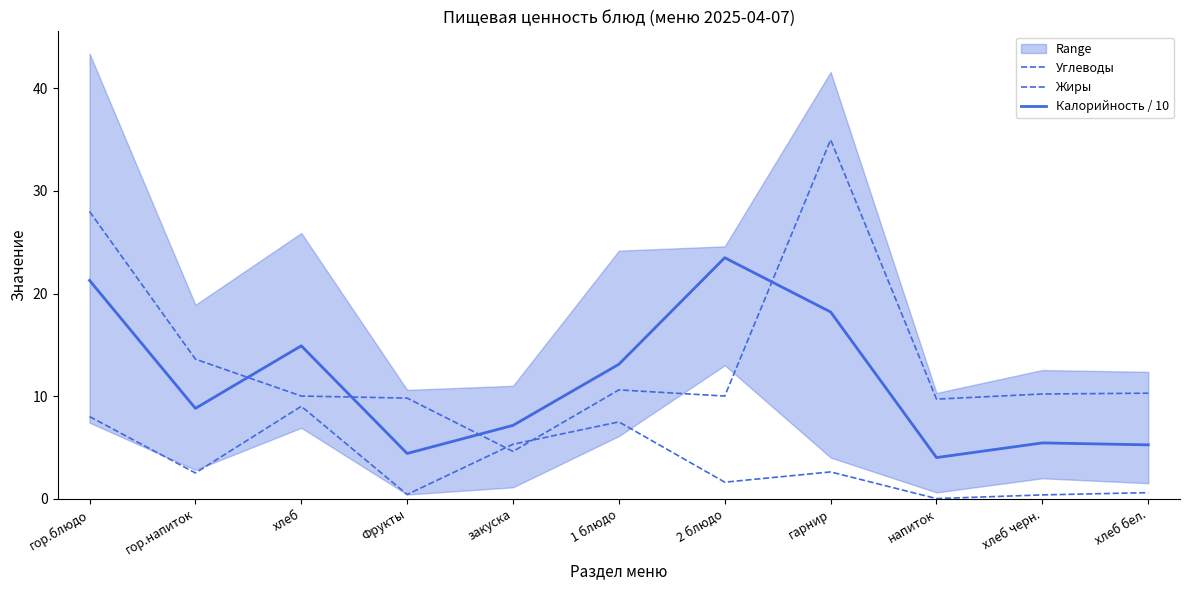

Rank the series at хлеб from lowest to highest value.

Жиры, Углеводы, Калорийность / 10